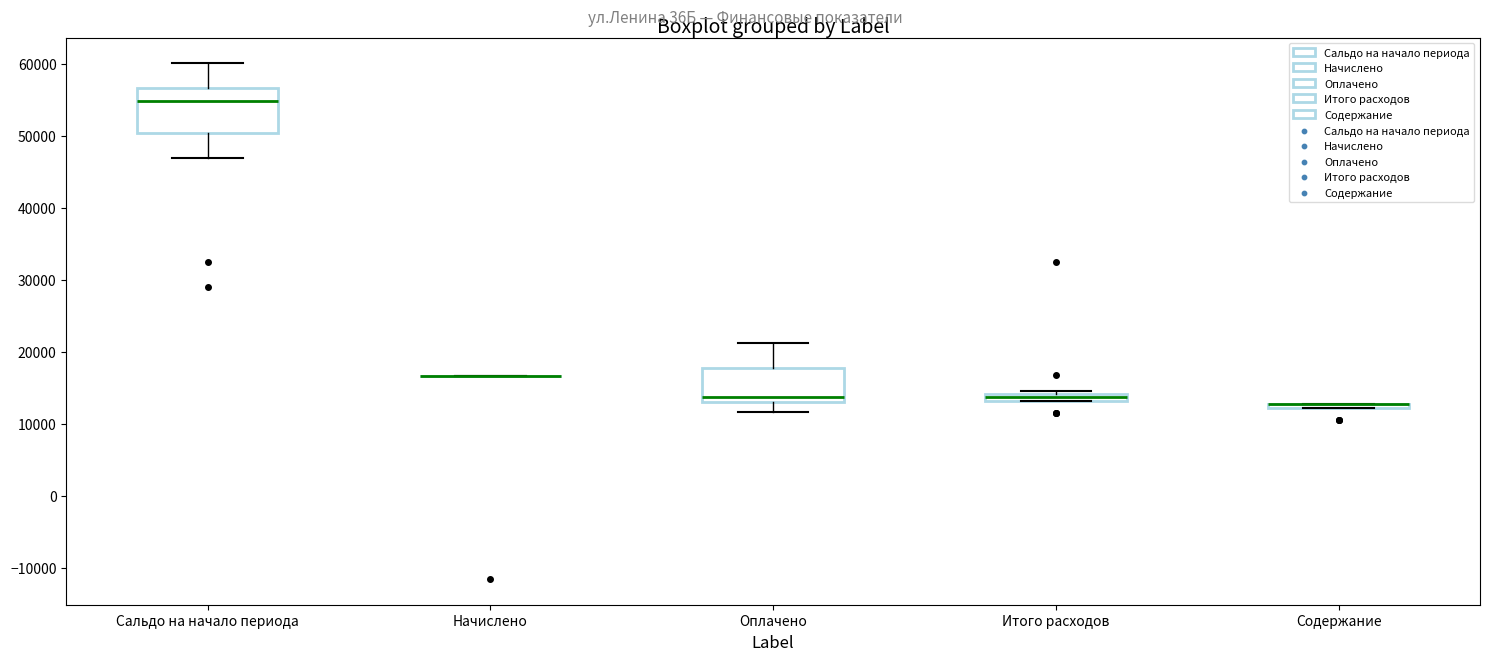

Where is the upper edge of the box for Содержание on the y-axis? The values are not printed on the chart, so give them approximately, as read against the axis.

13000